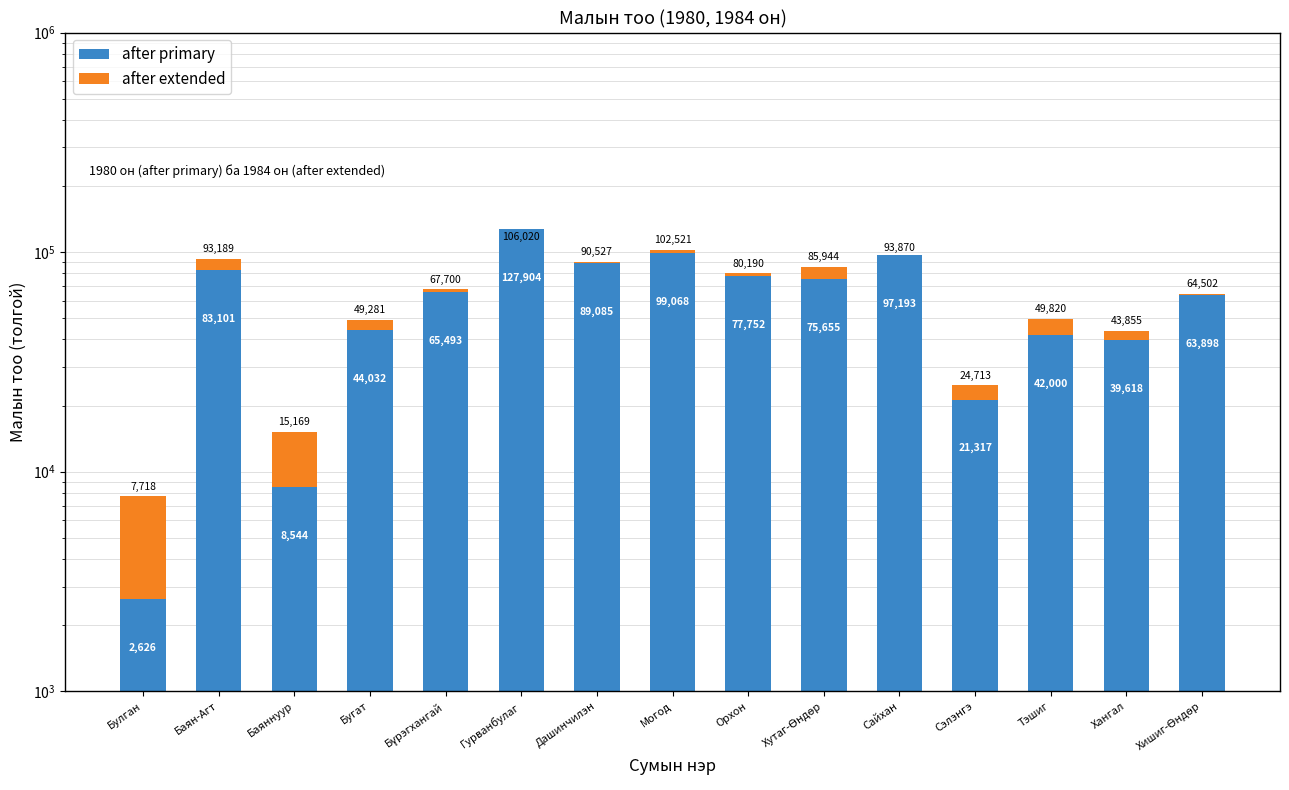

At which label does after extended first exceed 3453?

Булган